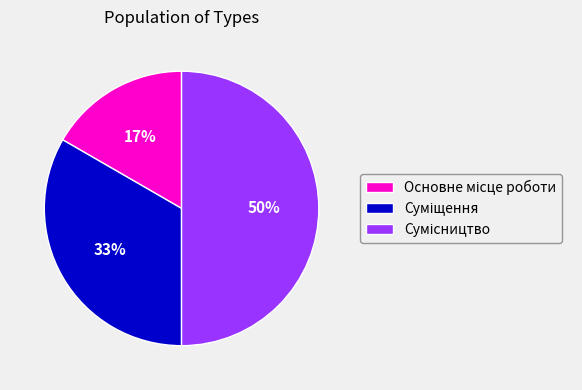

To the nearest percent, what is the average slice percentage?

33%